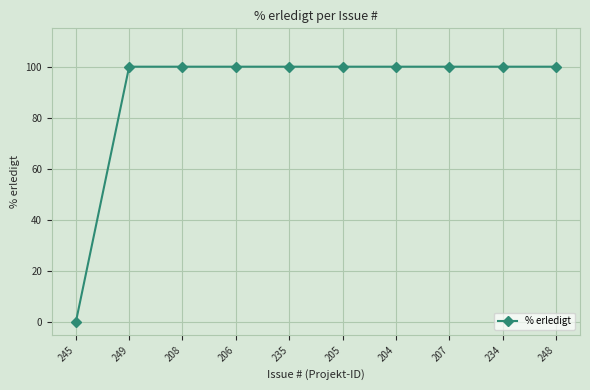

What is the value of the 9th point from the left?

100